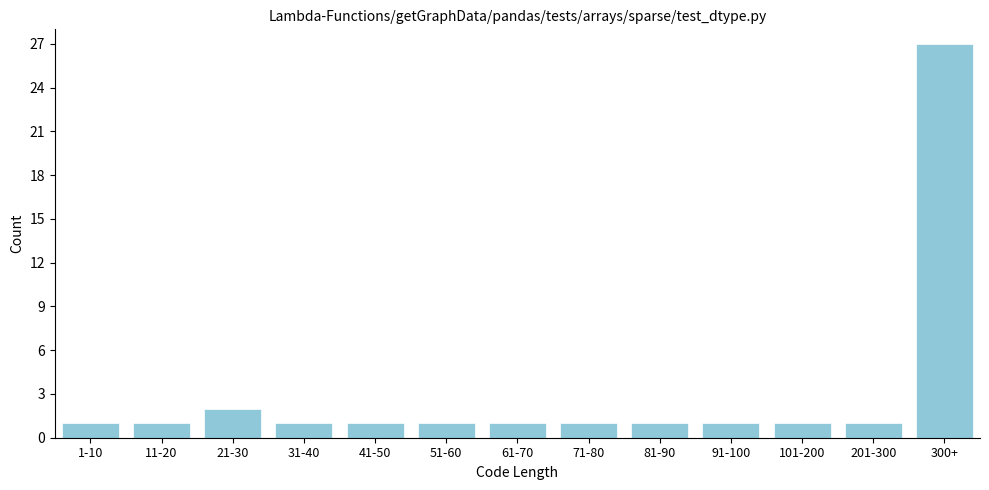

Reading left to right, extract all data points from this chart.

1-10=1	11-20=1	21-30=2	31-40=1	41-50=1	51-60=1	61-70=1	71-80=1	81-90=1	91-100=1	101-200=1	201-300=1	300+=27